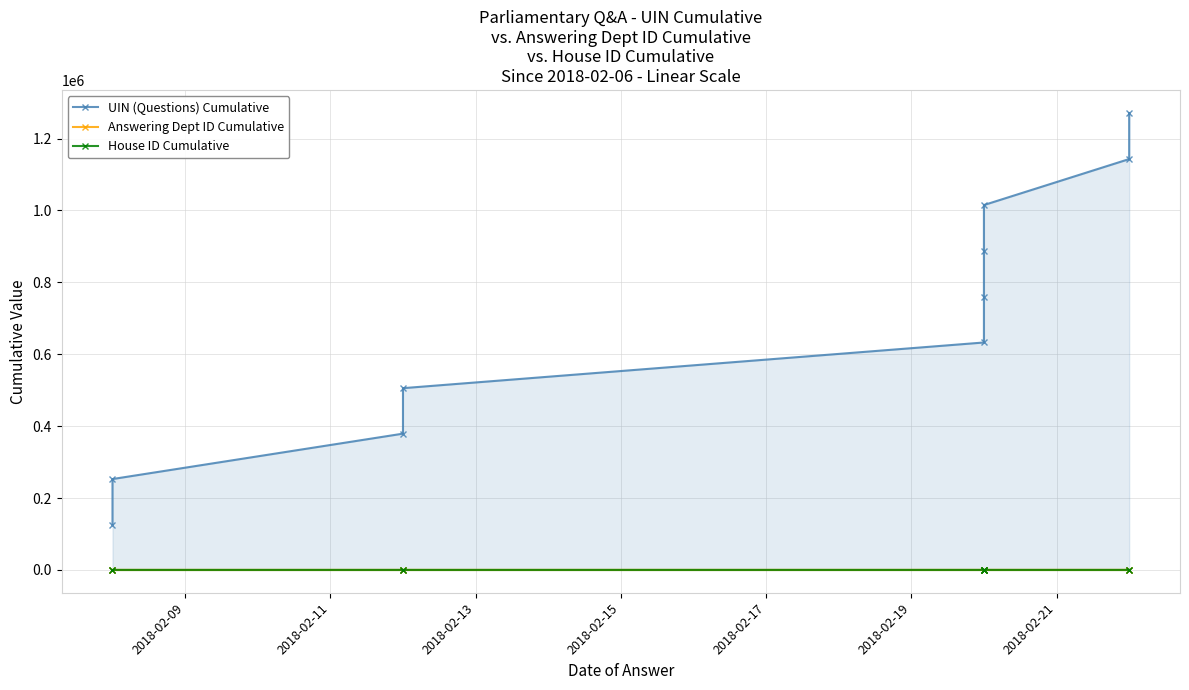

What is the spread (max minus min) of values at 2018-02-17?

632689